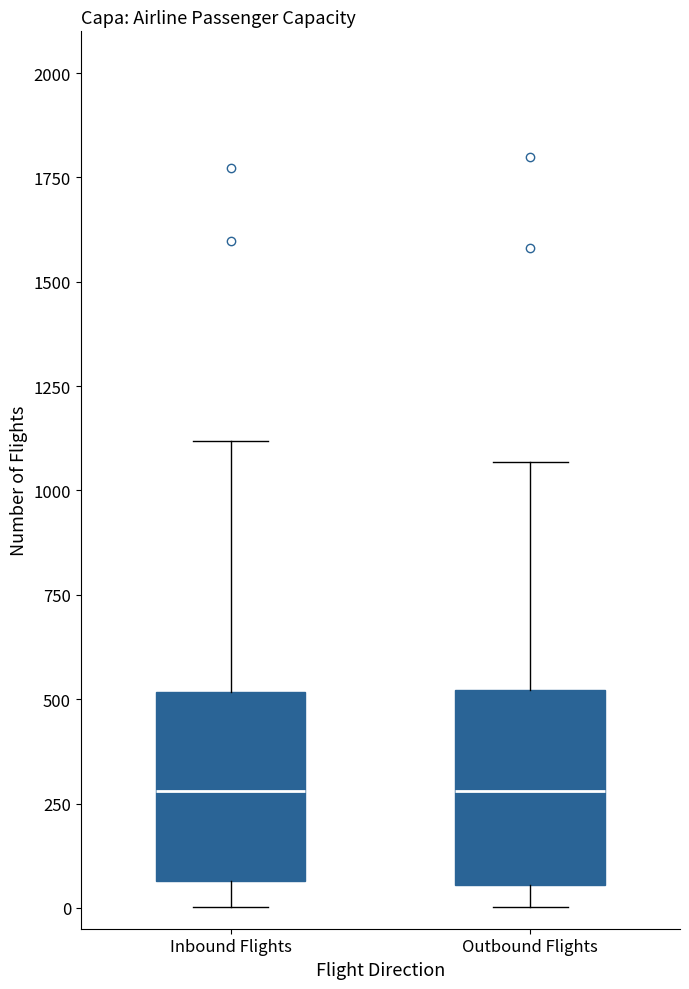

Reading left to right, transcribe this box plot: for each box, give where its median line is, the range the box spans, and where its two whiskers end, as read against the y-axis. The values are not printed on the chart, so give them approximately, as read against the axis.

Inbound Flights: median 300, box 50 to 500, whiskers 0 to 1100
Outbound Flights: median 300, box 50 to 500, whiskers 0 to 1050